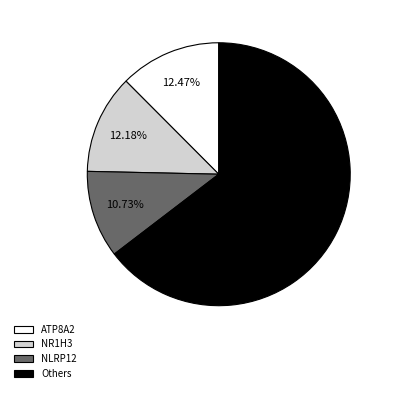

Which slice is the largest?

Others